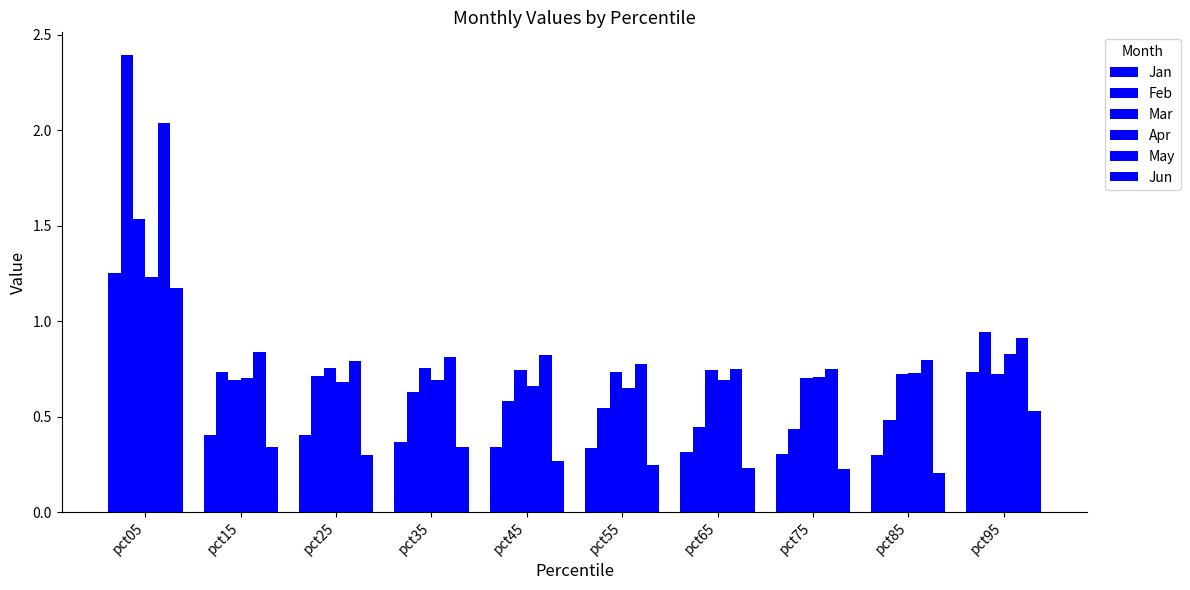

At which label does Jan reach its minimum?

pct85